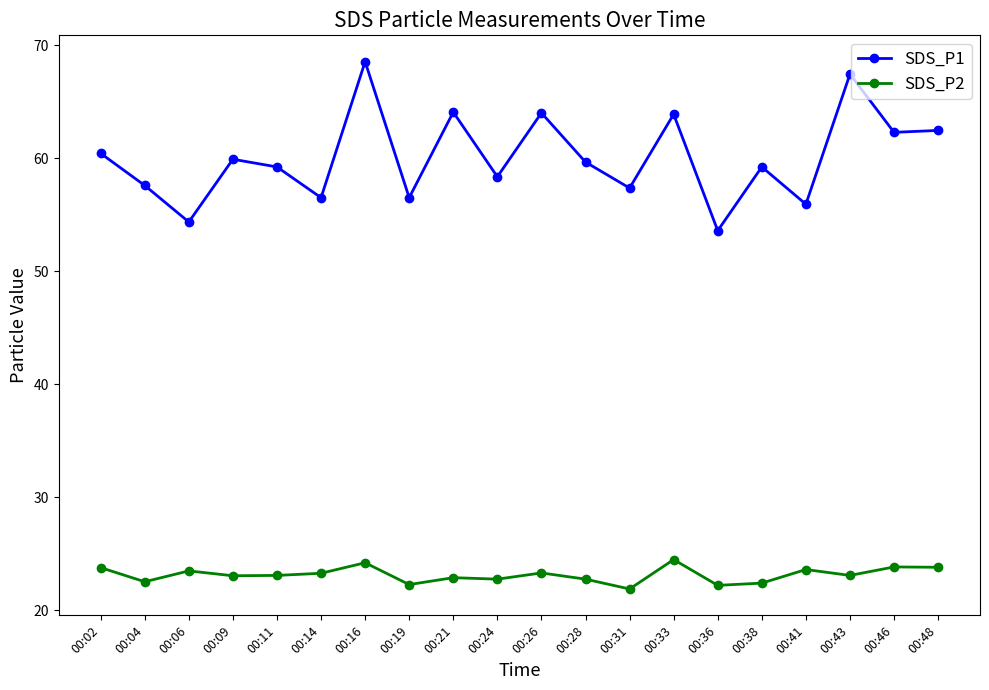

True or false: SDS_P1 has more than 0 interior local peaks.

True